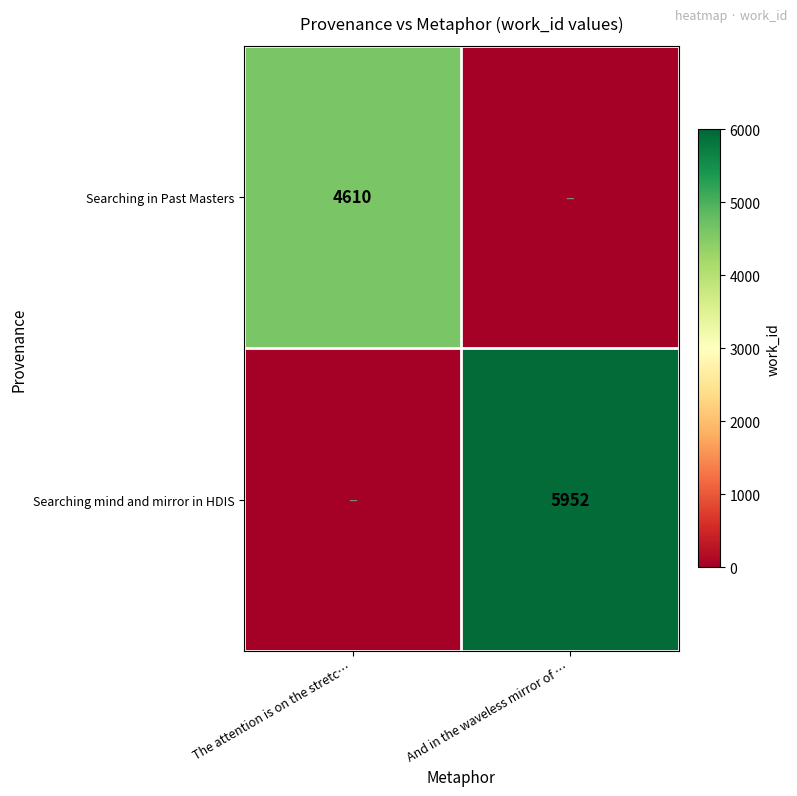

What is the total value across all series at The attention is on the stretc…?

4610